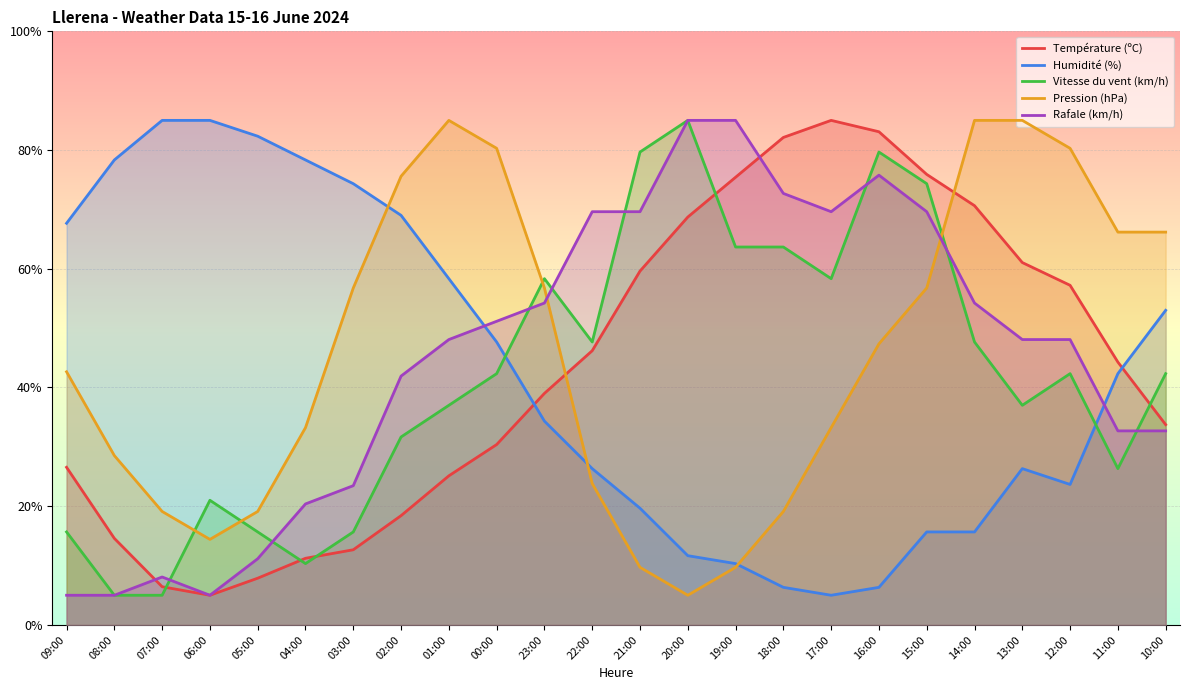

What is the maximum value shown in the chart?

85.0